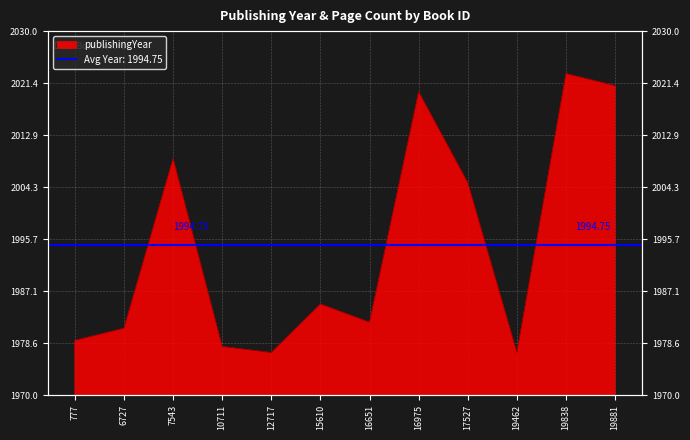

What is the value of the 7th point from the left?

1982